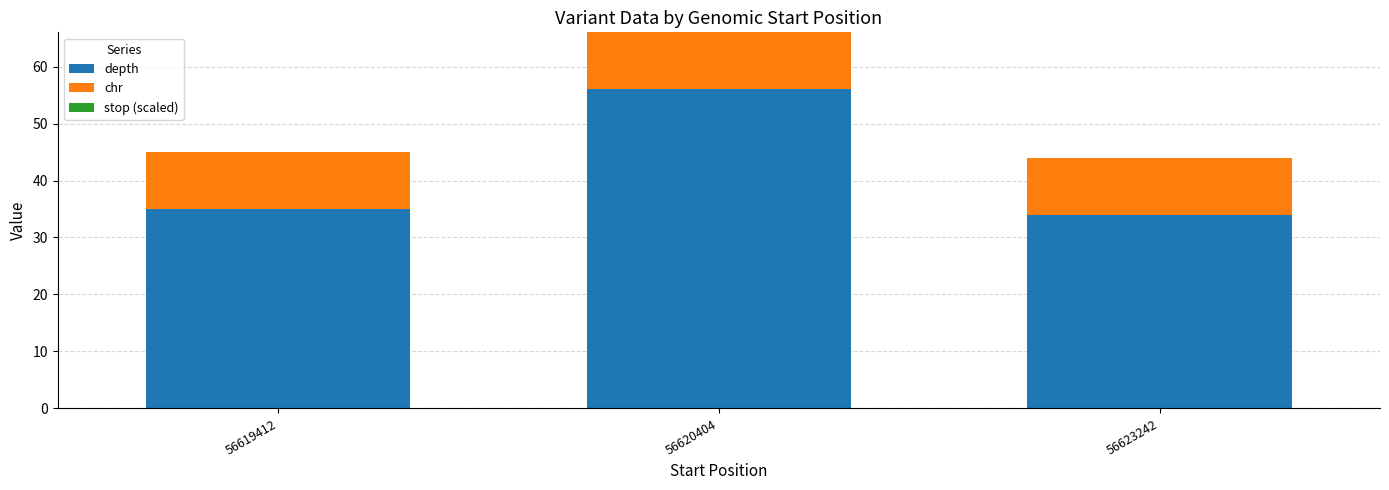

Reading left to right, transcribe the values for depth.

56619412=35	56620404=56	56623242=34